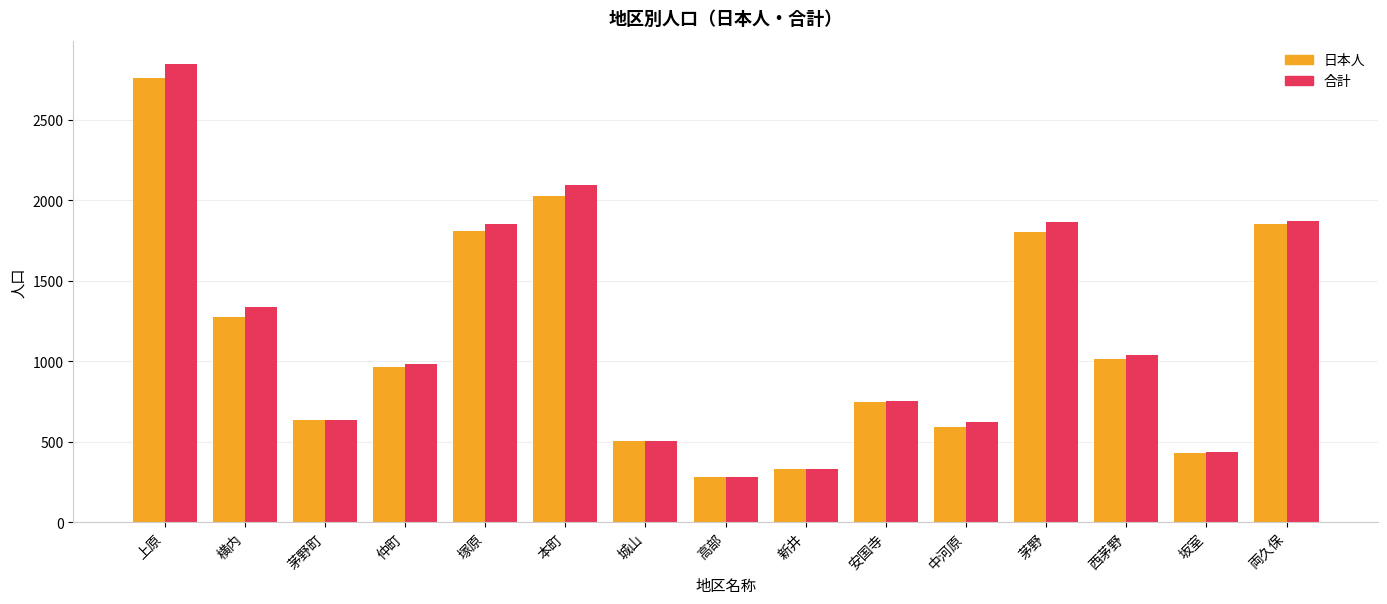

Which category has the highest value across all series?

上原